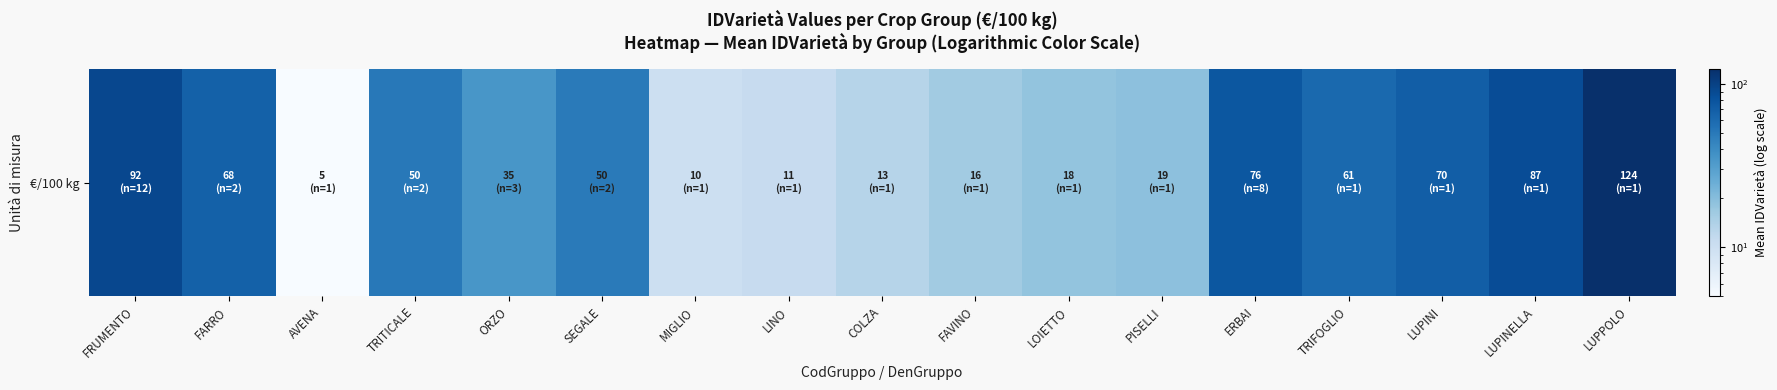

What is the sum of the values at LUPINI and AVENA?

75.0